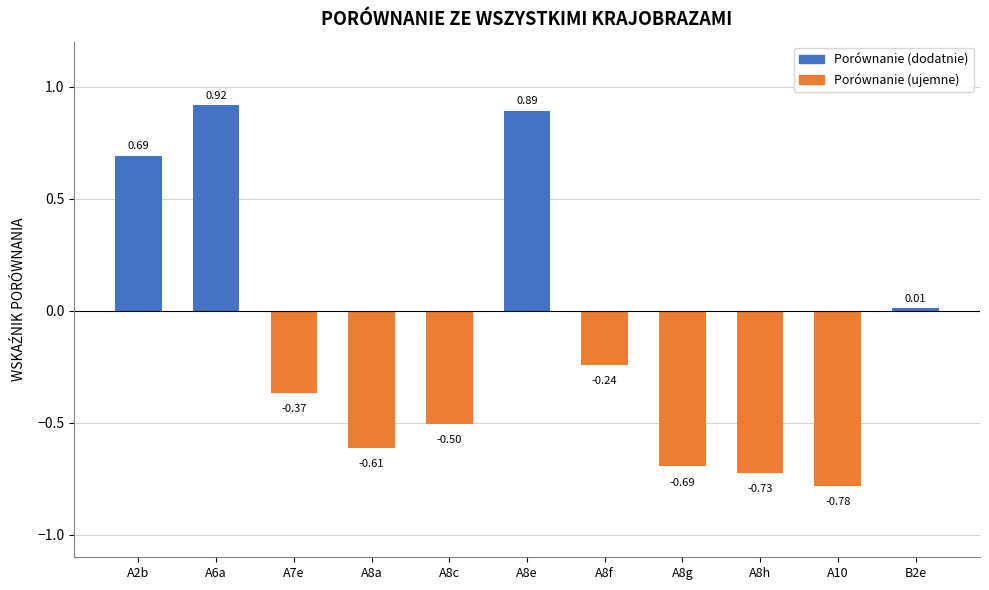

Count the number of values greater than 0.

4